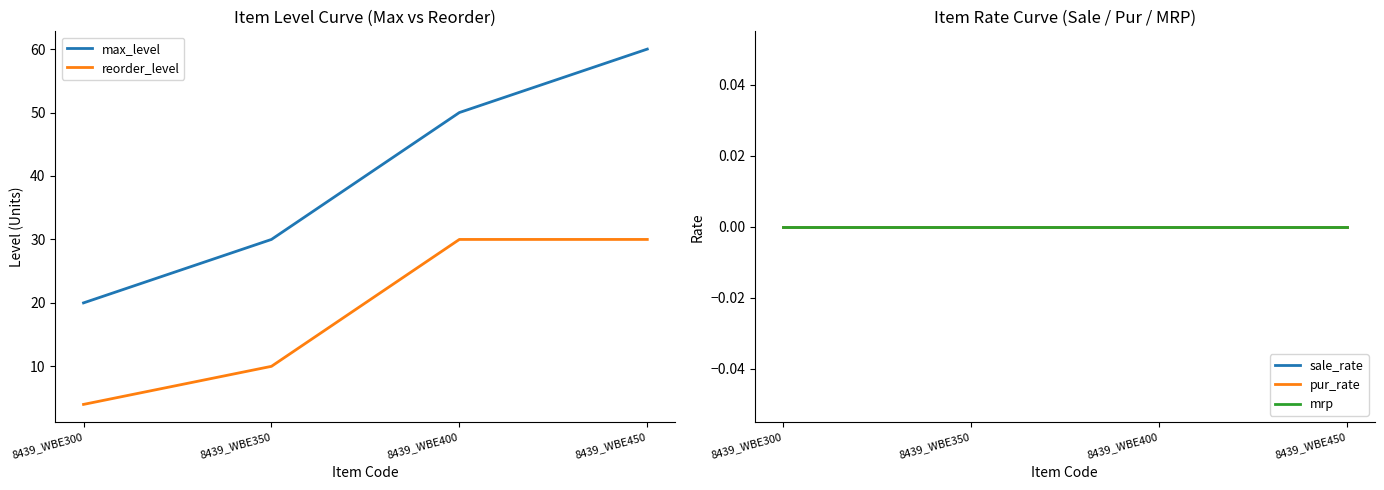

Reading right to left, extract all data points from this chart.

max_level: 60	50	30	20
reorder_level: 30	30	10	4
sale_rate: 0	0	0	0
pur_rate: 0	0	0	0
mrp: 0	0	0	0